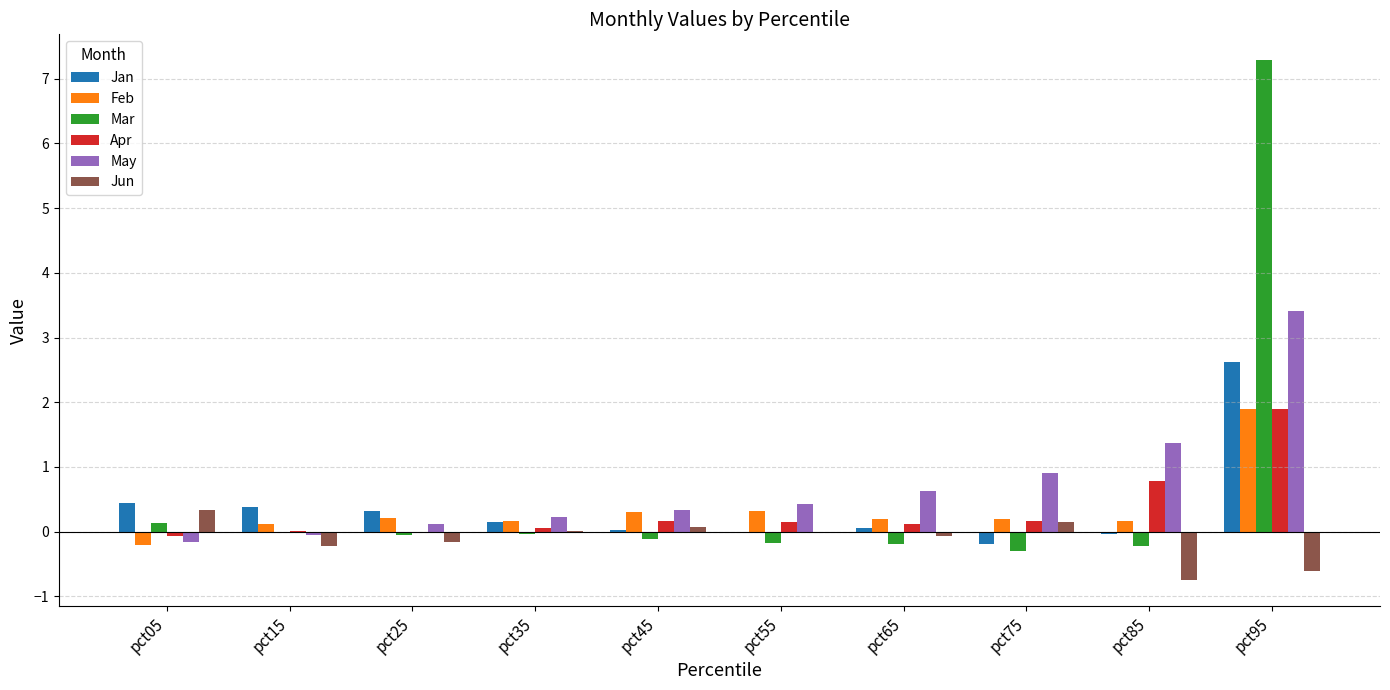

At which category does the chart reach its peak across all series?

pct95